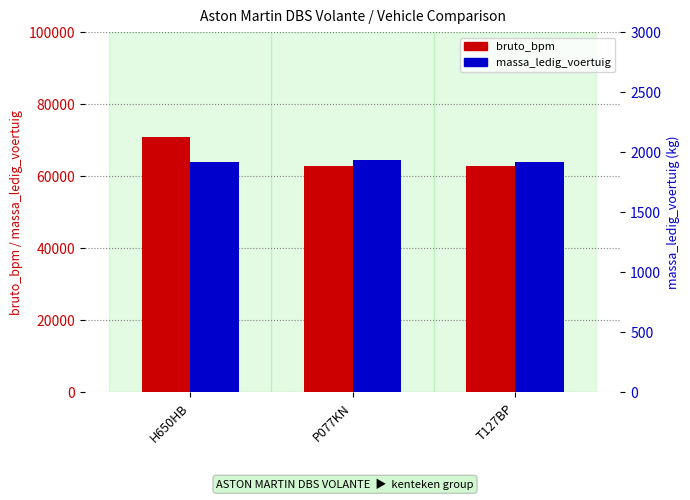

What are all the series names shown in the legend?

bruto_bpm, massa_ledig_voertuig